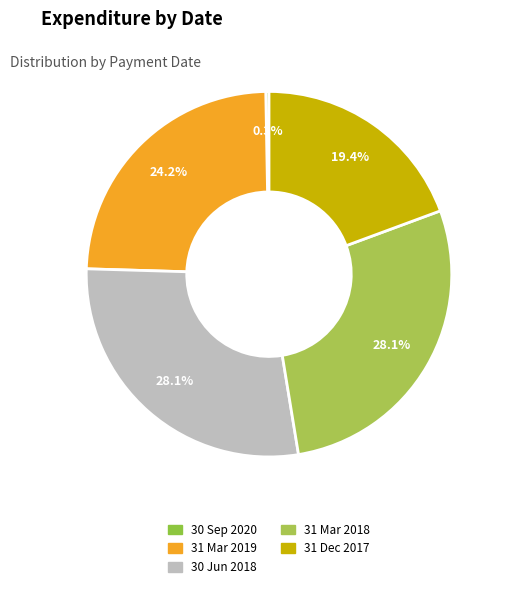

What percentage is NOT represented by 30 Jun 2018?

71.9%